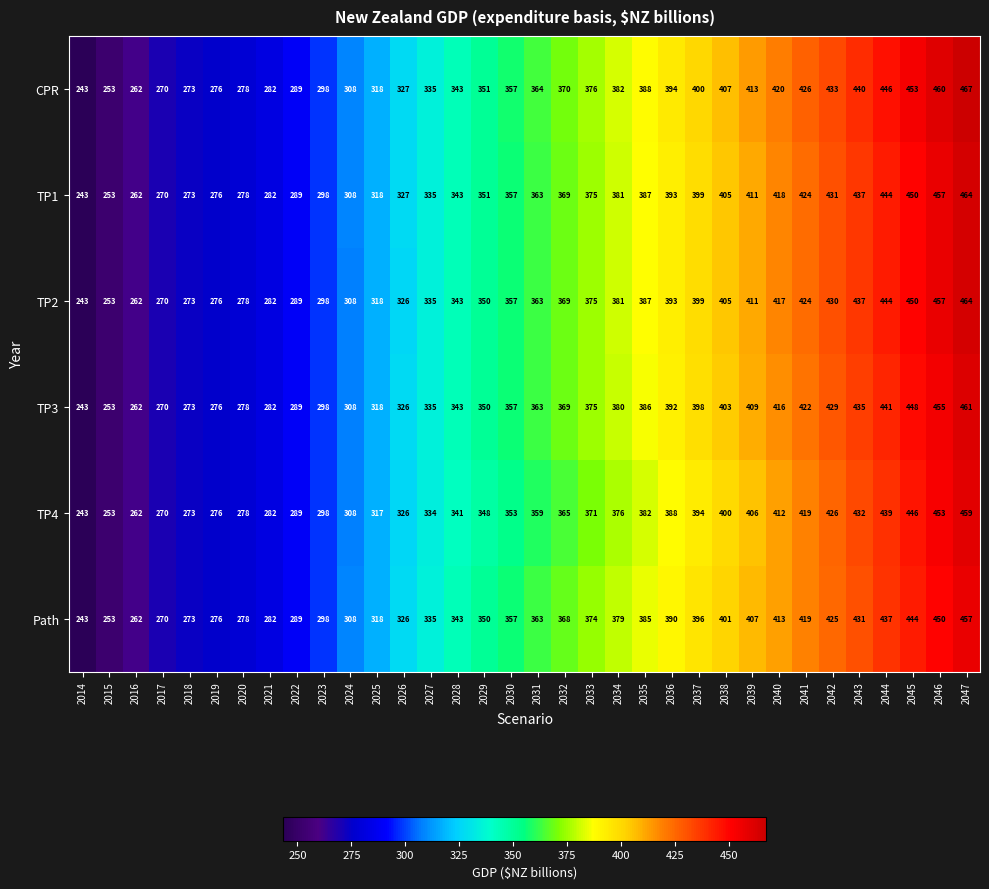

Which category has the lowest value in the TP3 series?

2014